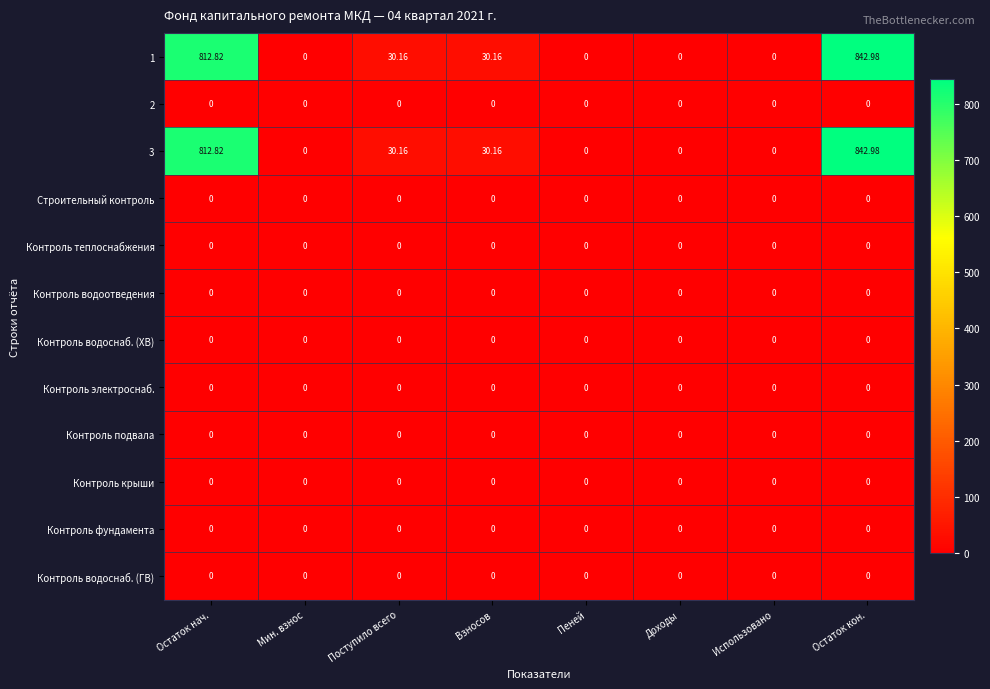

At which category is the sum across all series the highest?

Остаток кон.